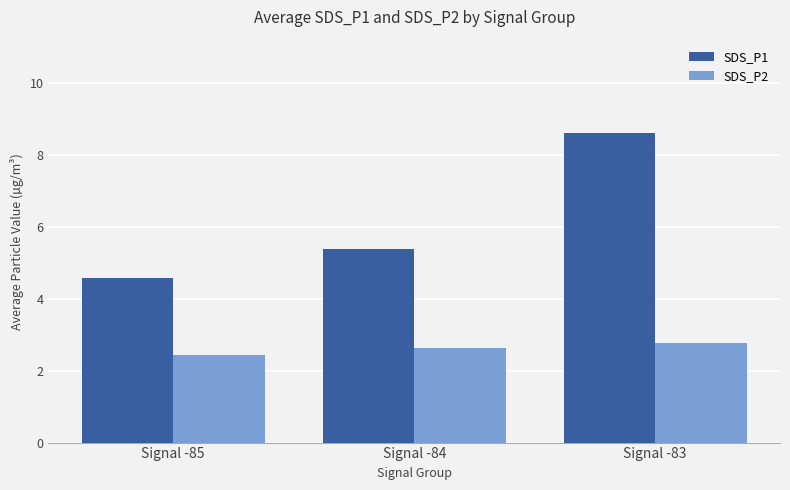

At how many categories does at least one series exceed 2?

3